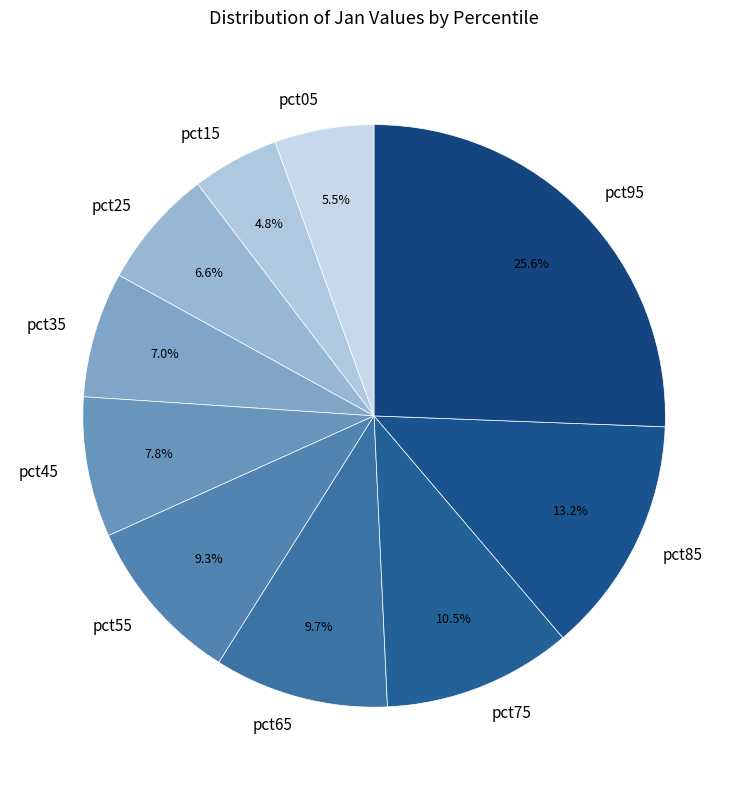

How many segments does this pie chart have?

10